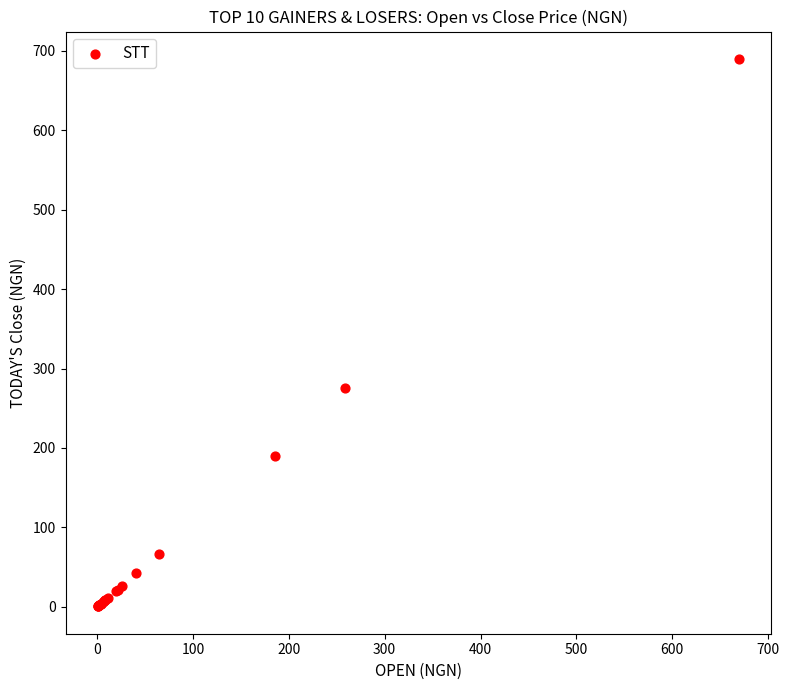

What Y value in the scatter plot is closest to 345?

275.0